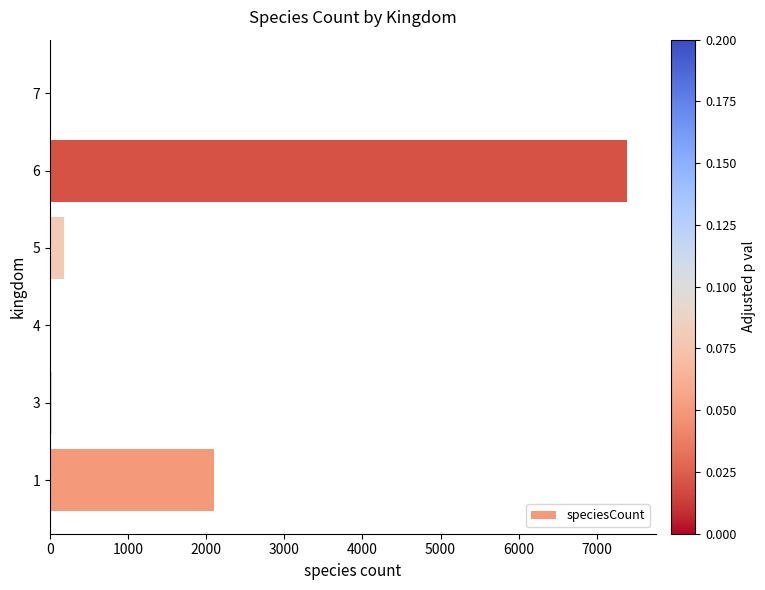

What is the maximum value shown in the chart?

7388